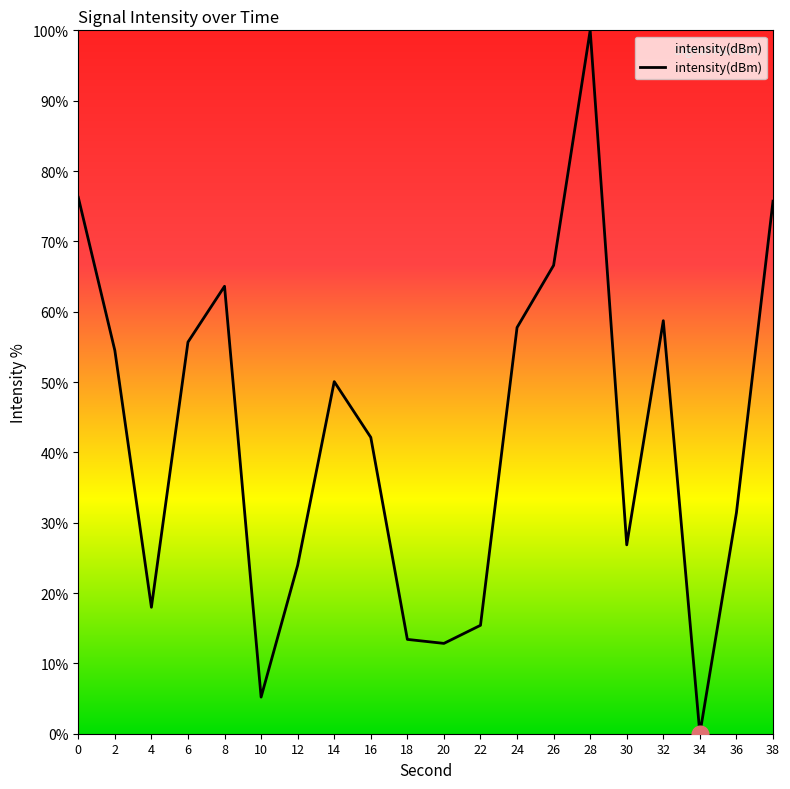

Read the value at 8.

63.6